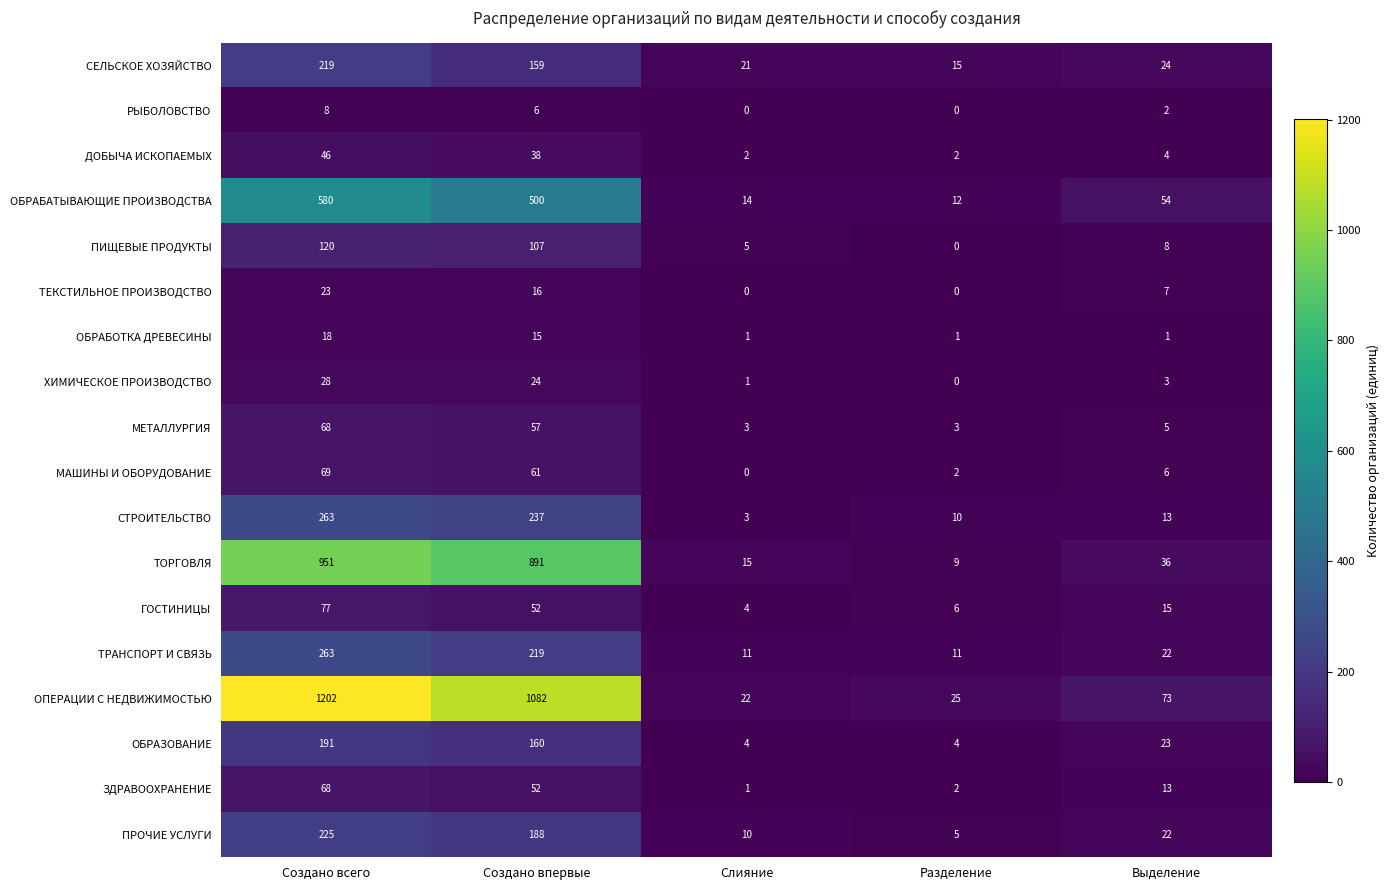

What is the highest value of the ОБРАБАТЫВАЮЩИЕ ПРОИЗВОДСТВА series?

580